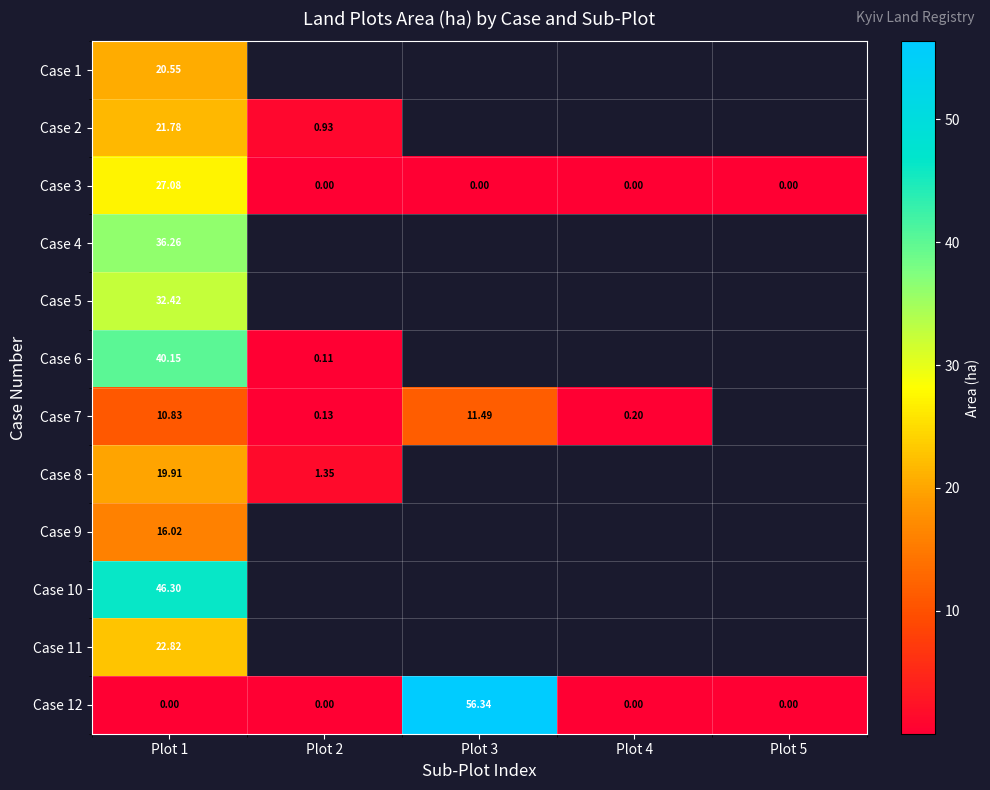

How many positive values does the Case 2 series have?

2